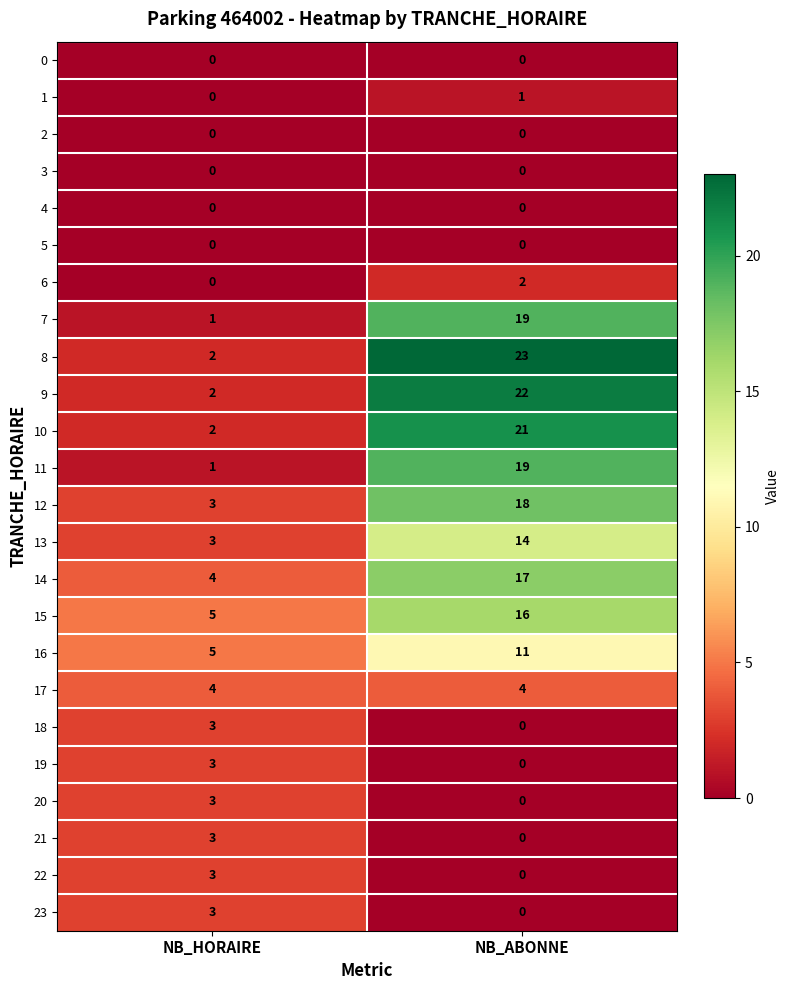

What is the difference between the highest and lowest values at NB_ABONNE?

23